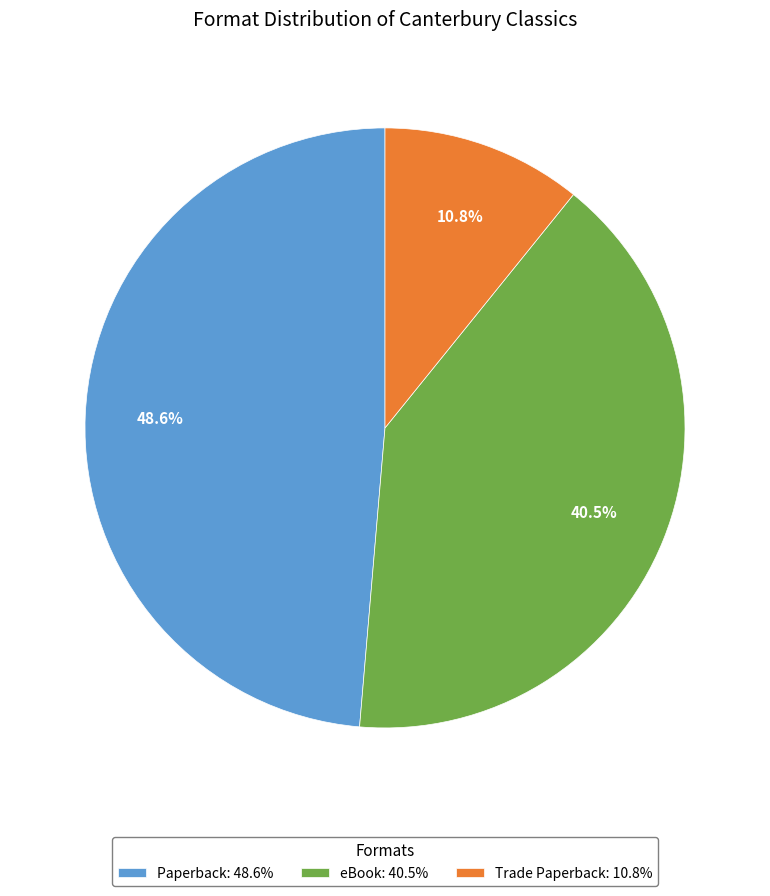

Which has a higher value, eBook: 40.5% or Trade Paperback: 10.8%?

eBook: 40.5%